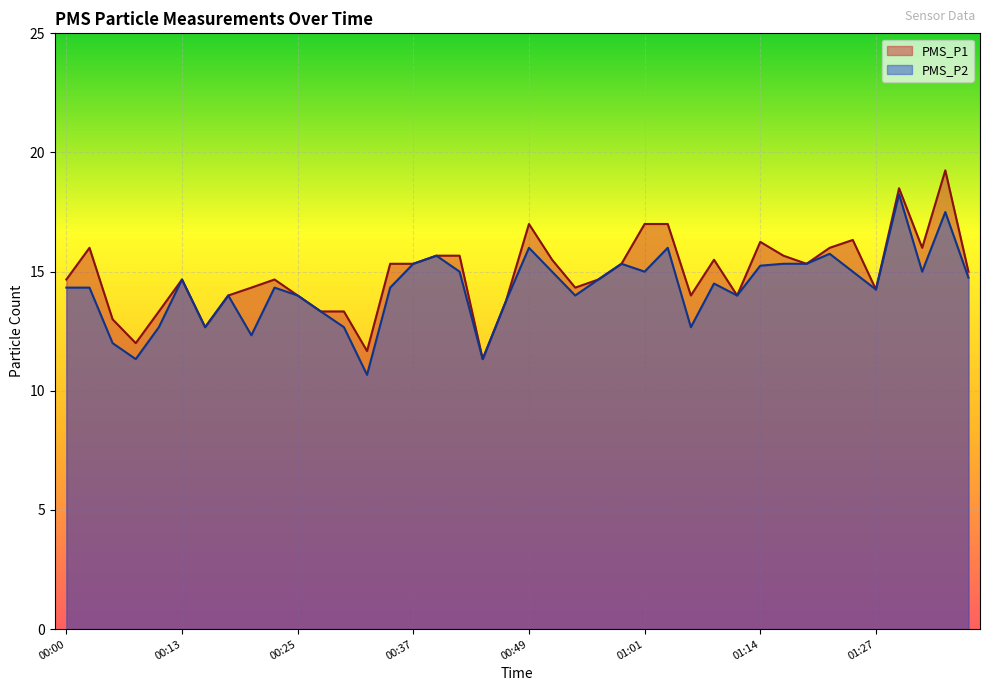

Does the chart display data point markers on the line(s)?

No